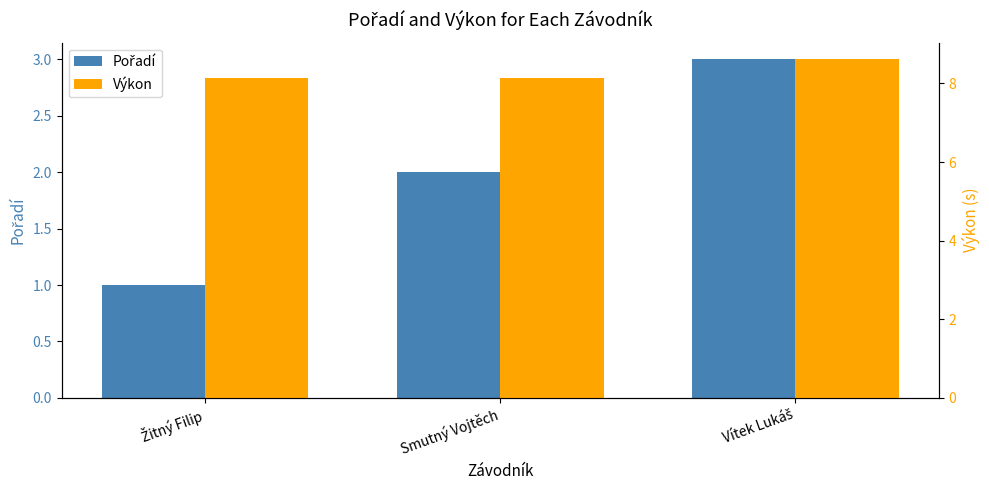

Are the bars horizontal?

No